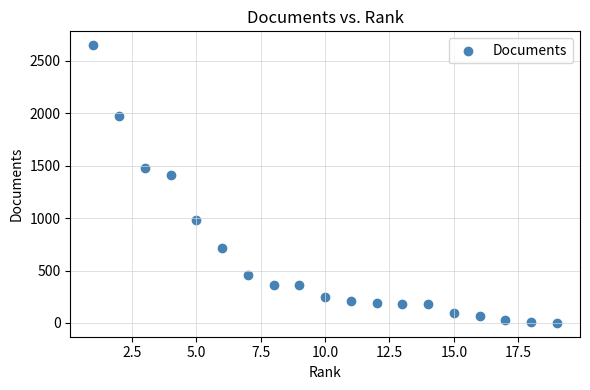

What Y value in the scatter plot is closest to 1325?

1414